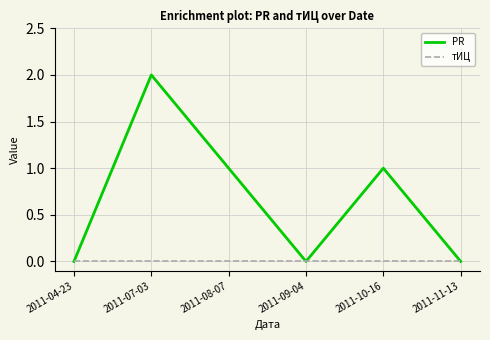

At 2011-07-03, list the series in order from smallest to largest.

тИЦ, PR